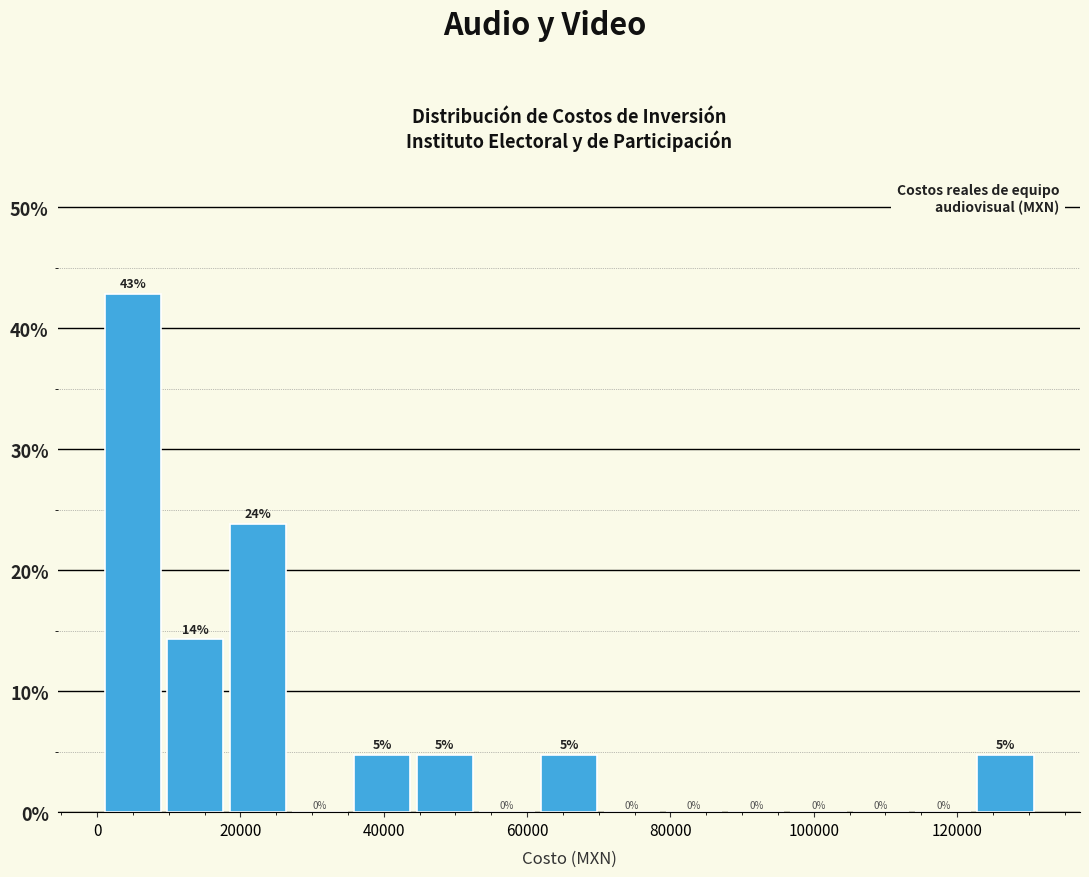

Which range on the x-axis has the tallest bar?

0 to 10000